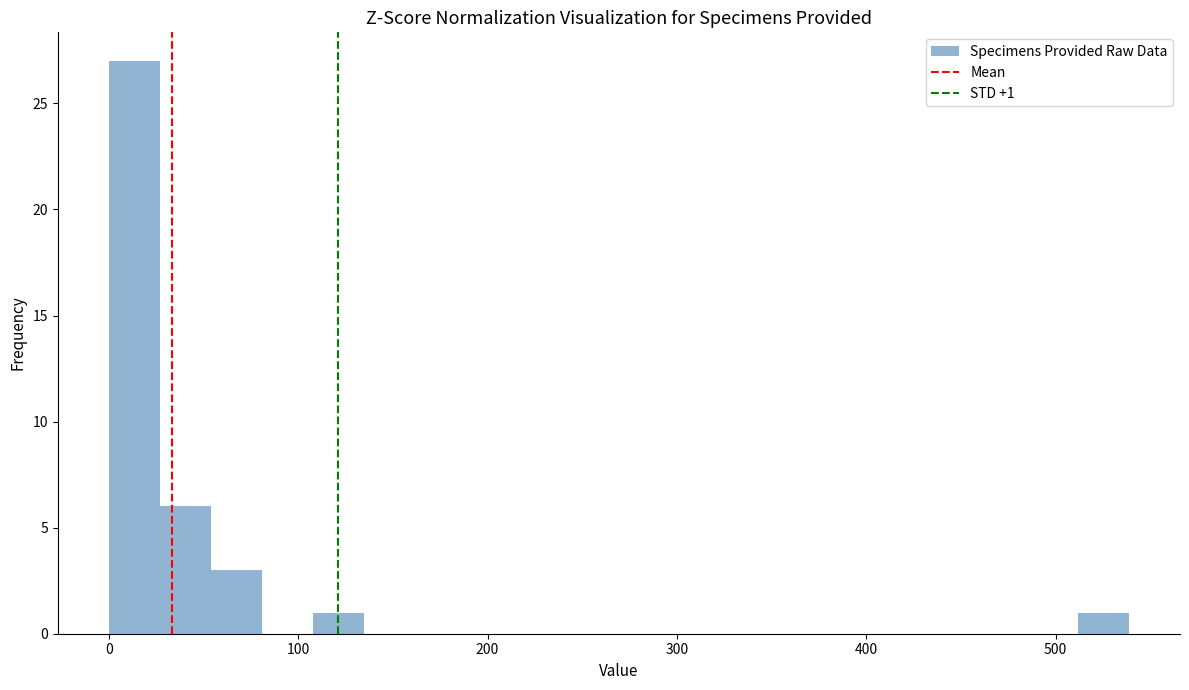

Around what value on the x-axis is the tallest bar? Give the approximate position of its centre, as read against the axis.

10